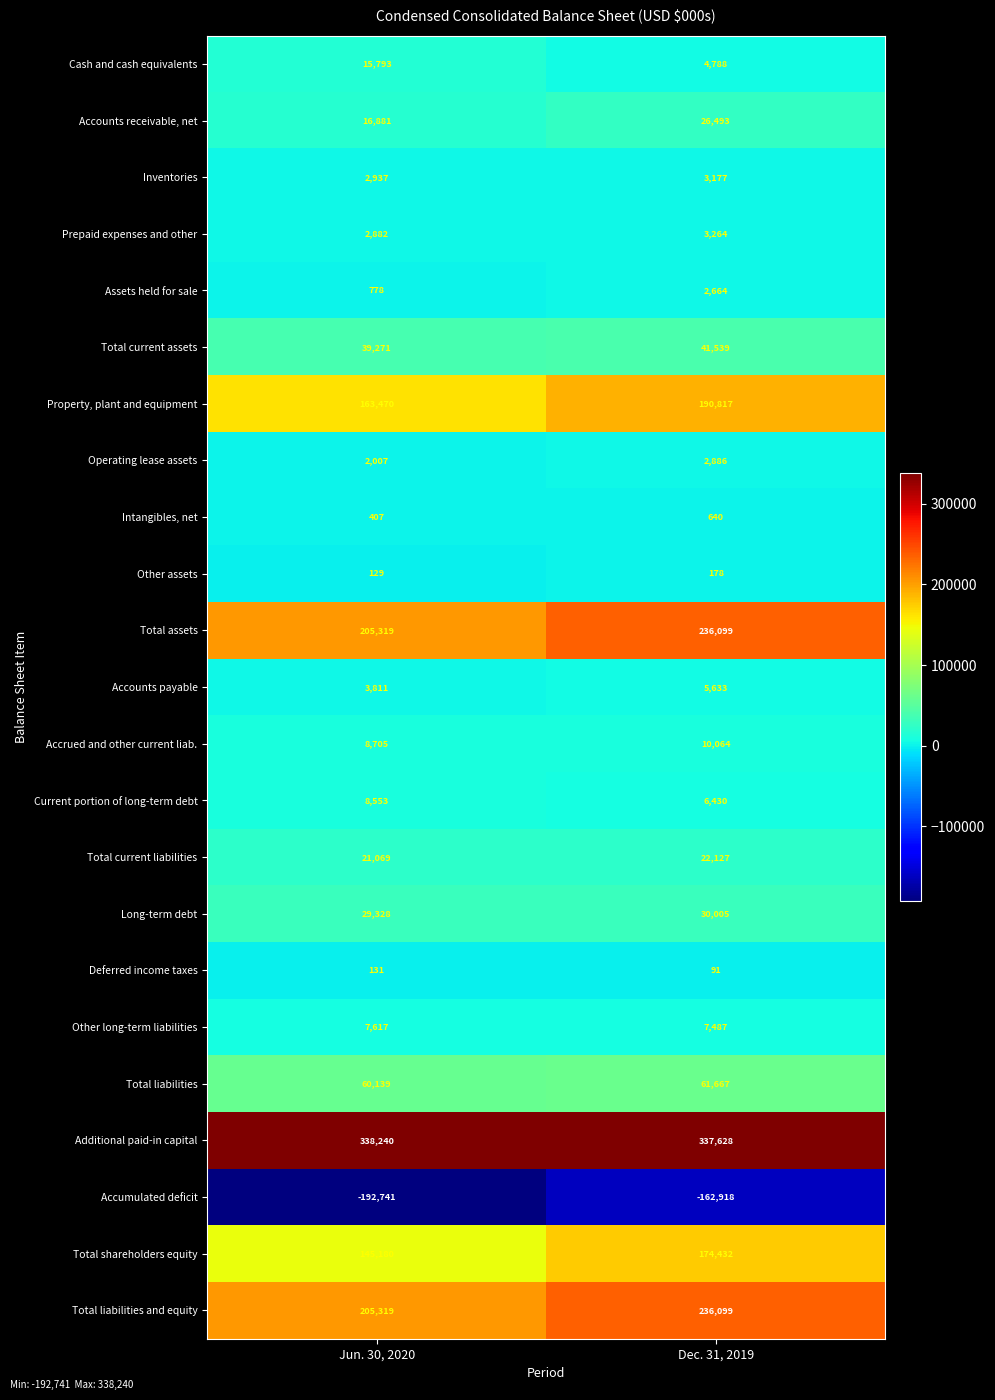

What is the sum of all Deferred income taxes values?

222